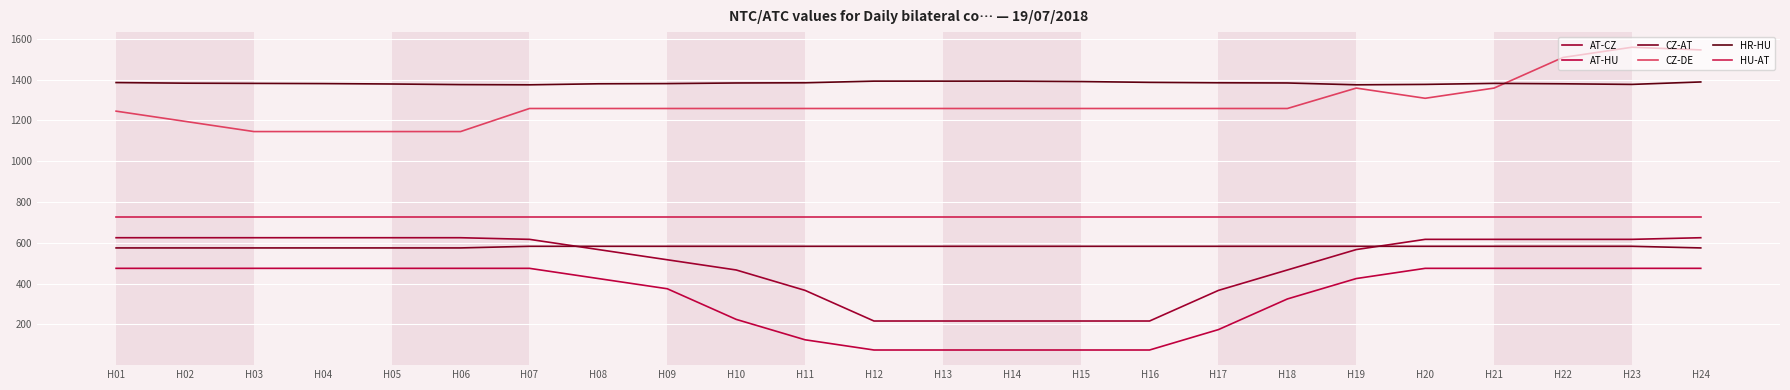

What is the sum of the AT-HU values at H18 and H11?

450